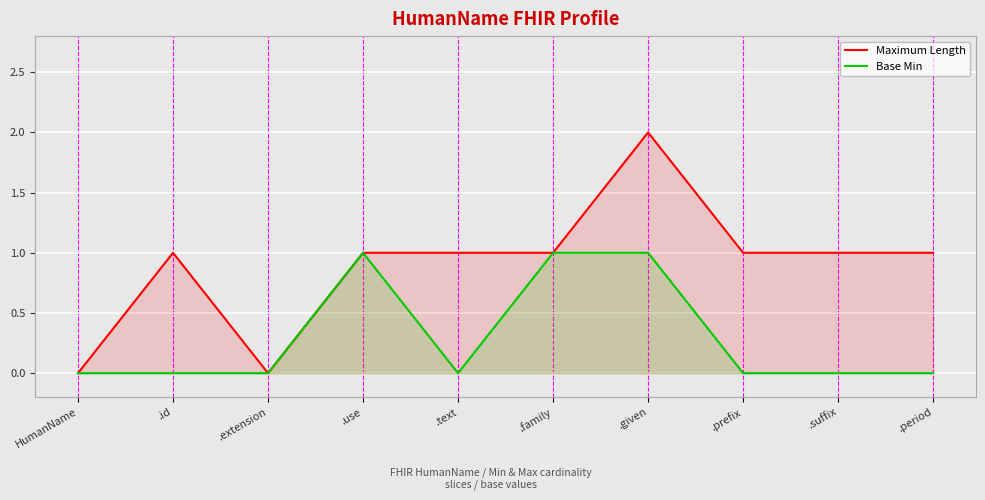

Count the number of data series in this chart.

2